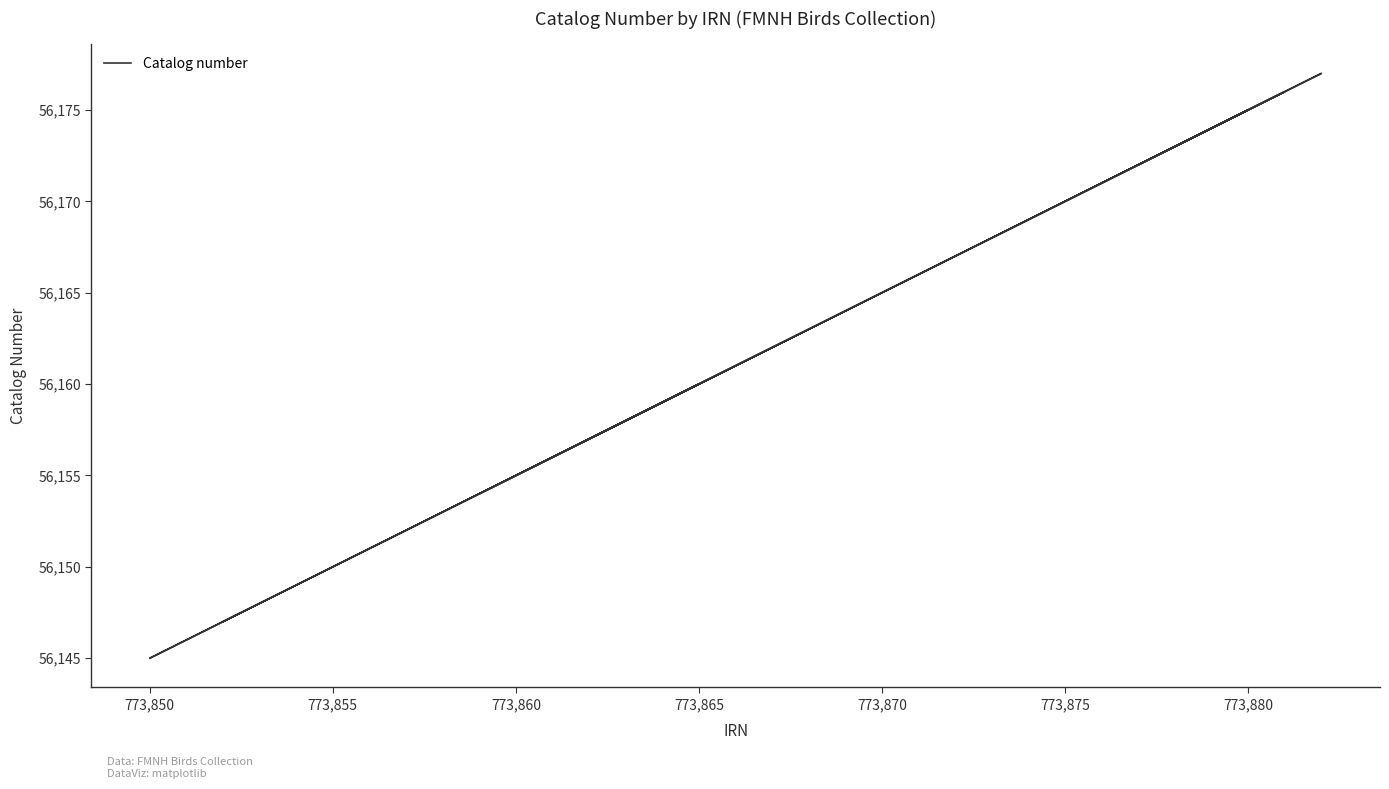

What is the difference between the second highest and minimum values?

31